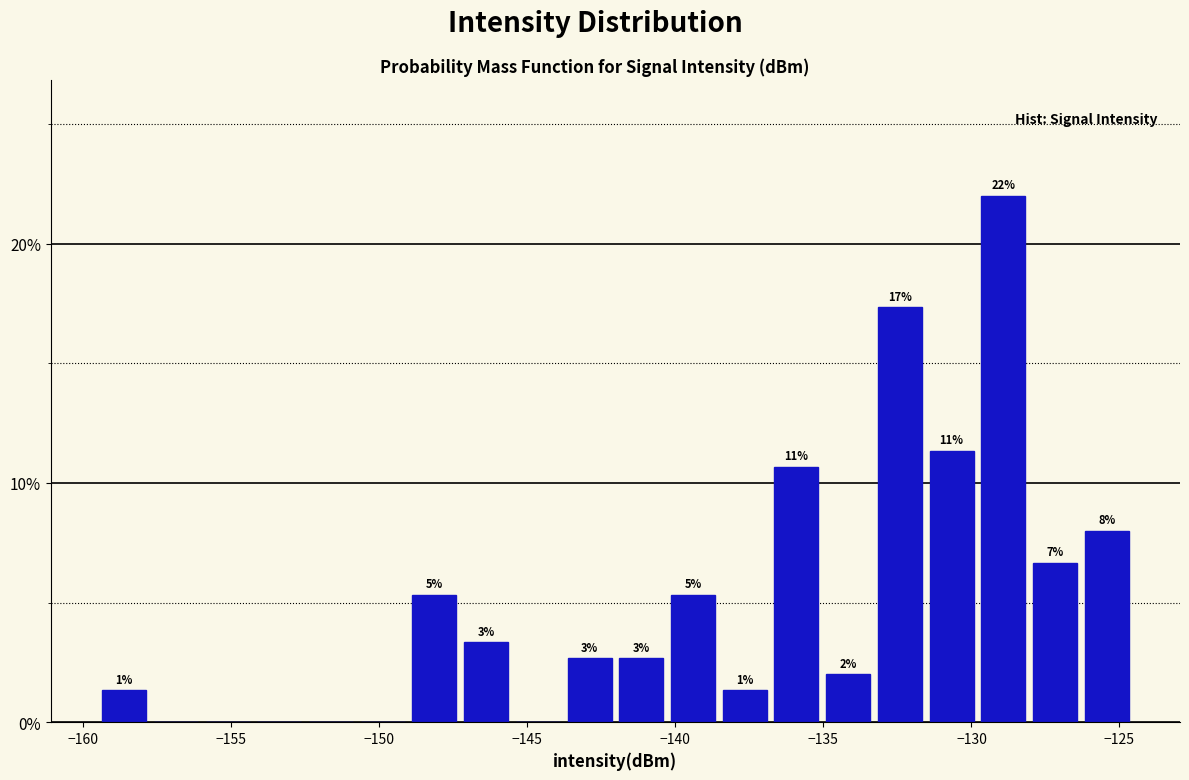

Around what value on the x-axis is the tallest bar? Give the approximate position of its centre, as read against the axis.

-129.0